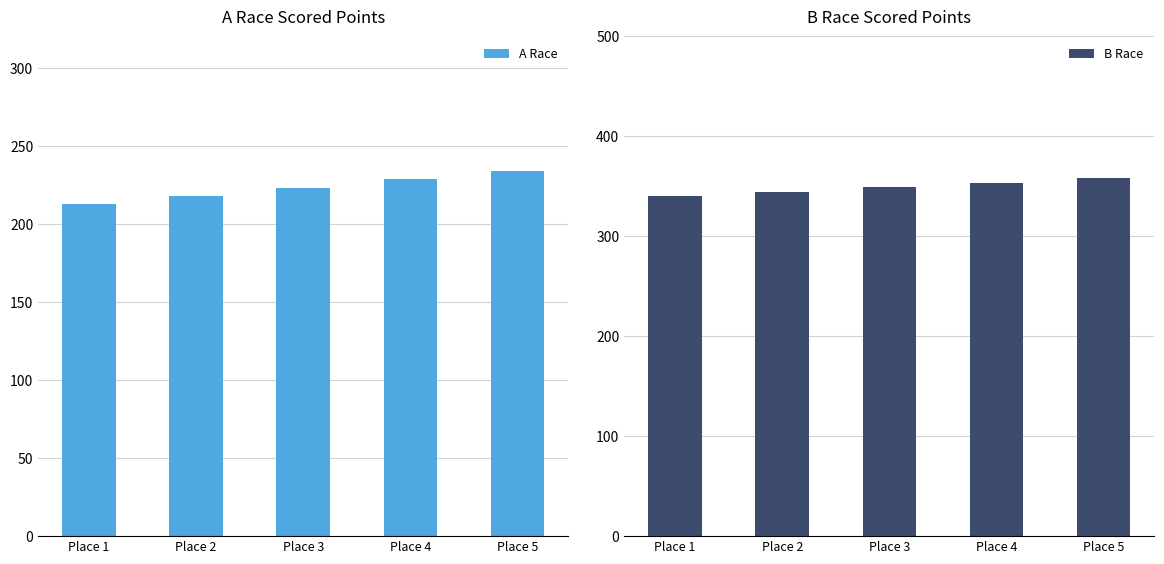

What is the sum of the B Race values at Place 2 and Place 3?

693.9